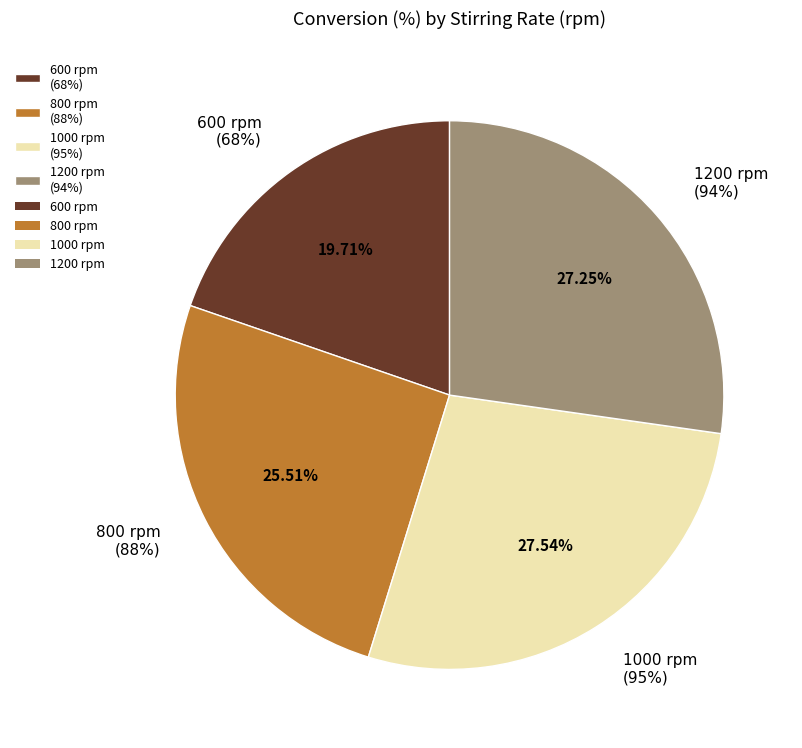

To the nearest percent, what is the average slice percentage?

25%